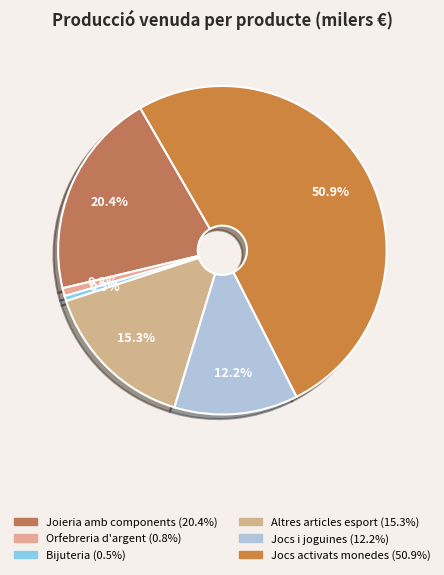

Which slice is the largest?

Jocs activats monedes